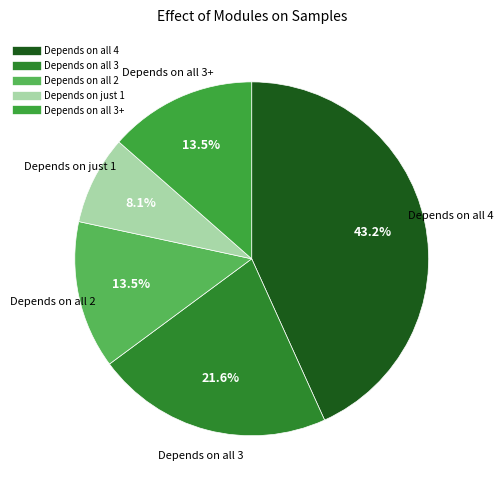

To the nearest percent, what is the average slice percentage?

20%